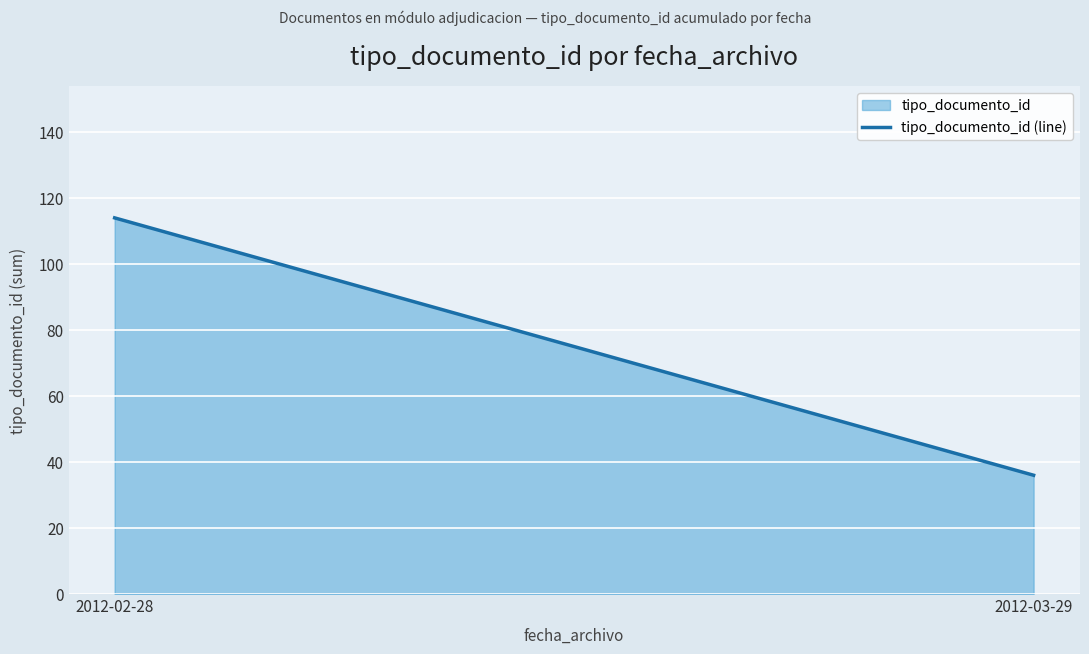

What is the minimum value shown in the chart?

36